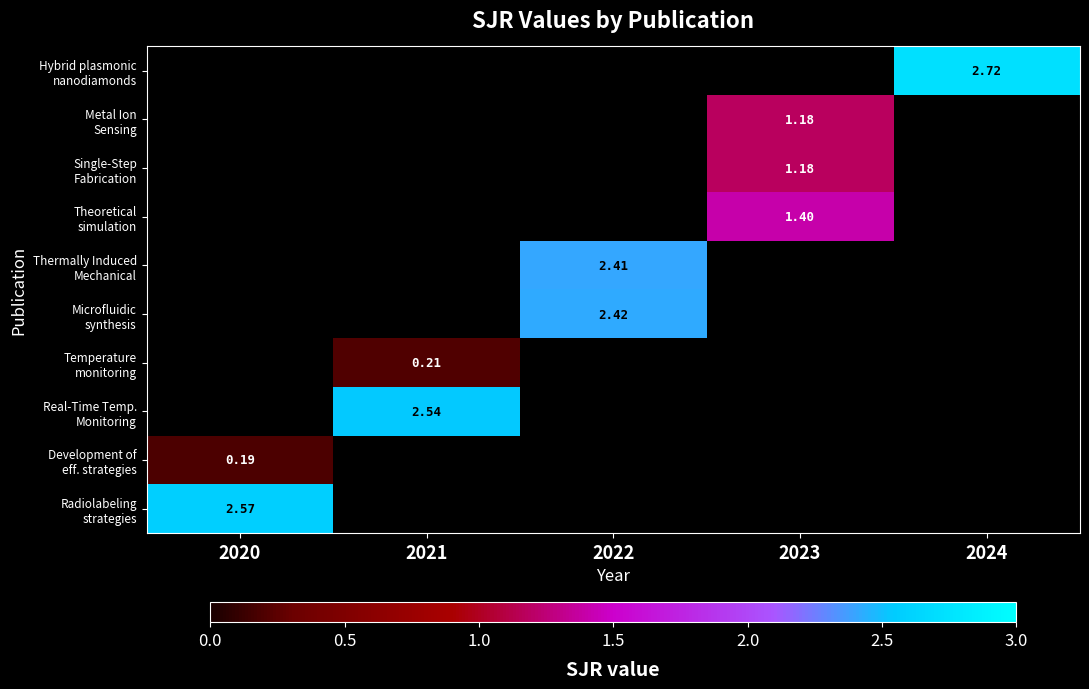

Which has a higher value, 2021 or 2023?

2023